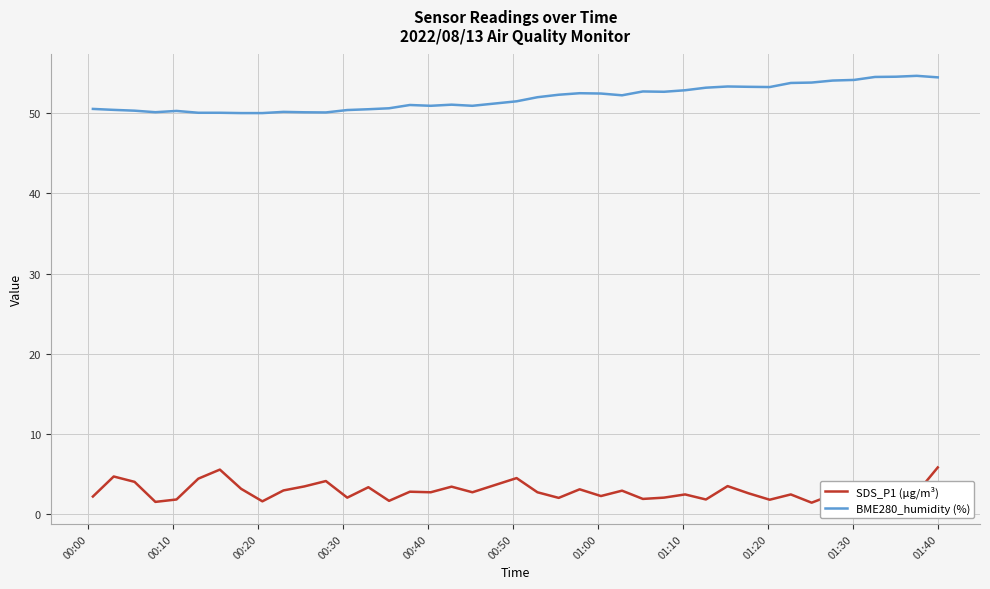

How many values in the BME280_humidity (%) series exceed 52?

20